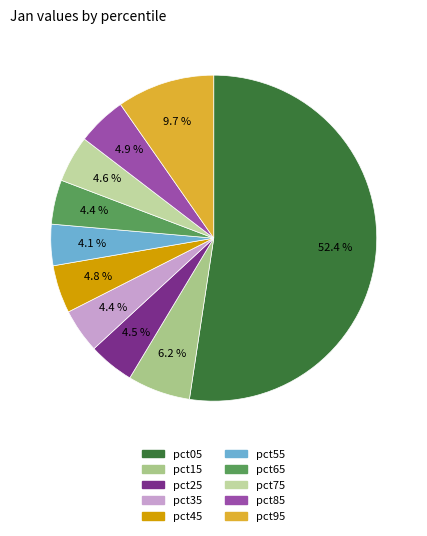

Is there any slice that represents more than half of the pie?

Yes